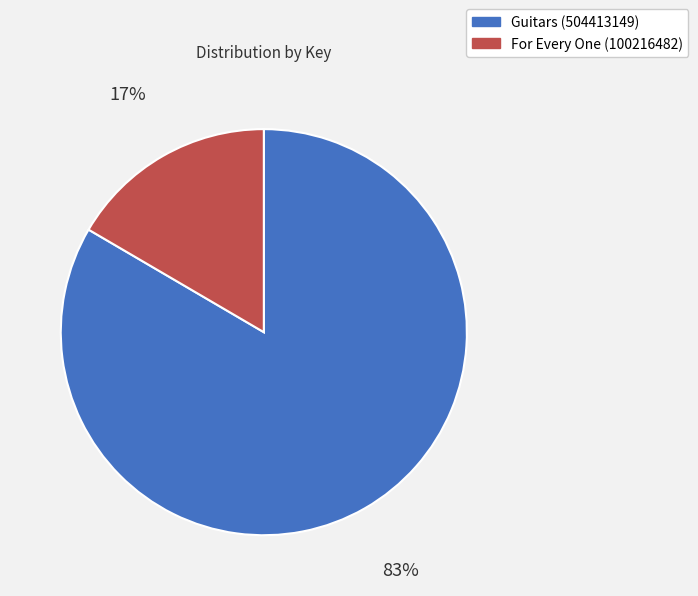

Which has a higher value, Guitars (504413149) or For Every One (100216482)?

Guitars (504413149)